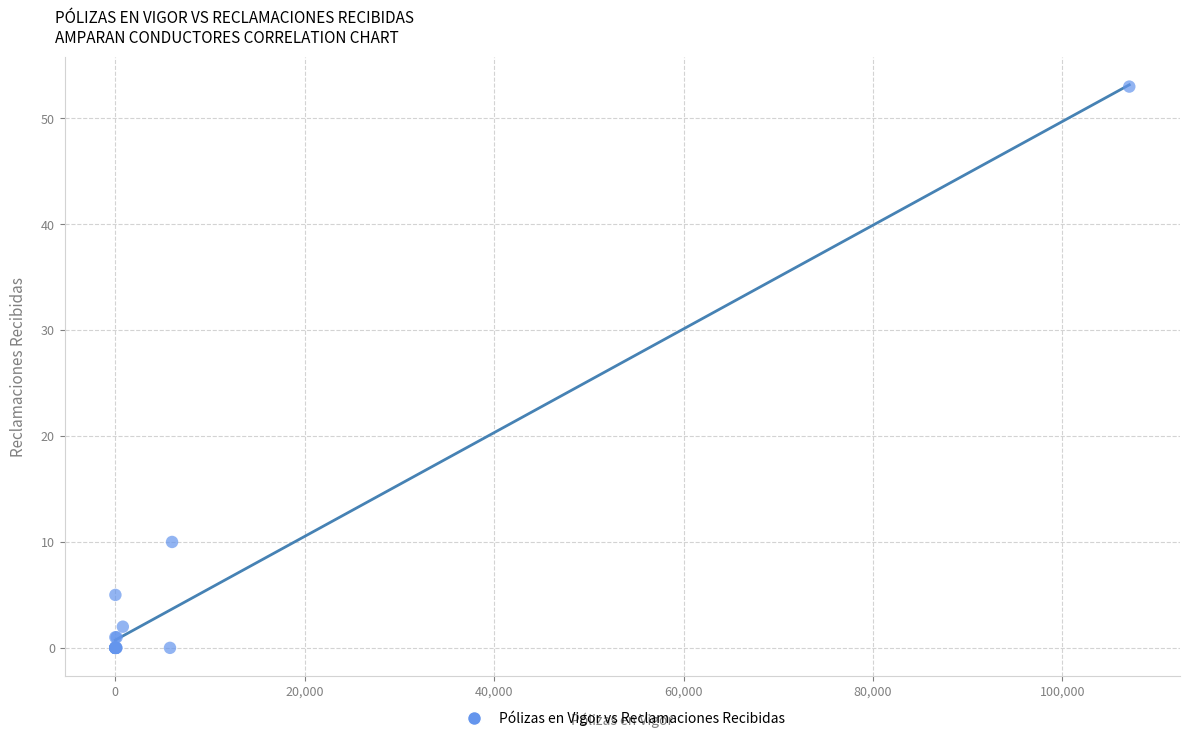

What Y value in the scatter plot is closest to 26?

10